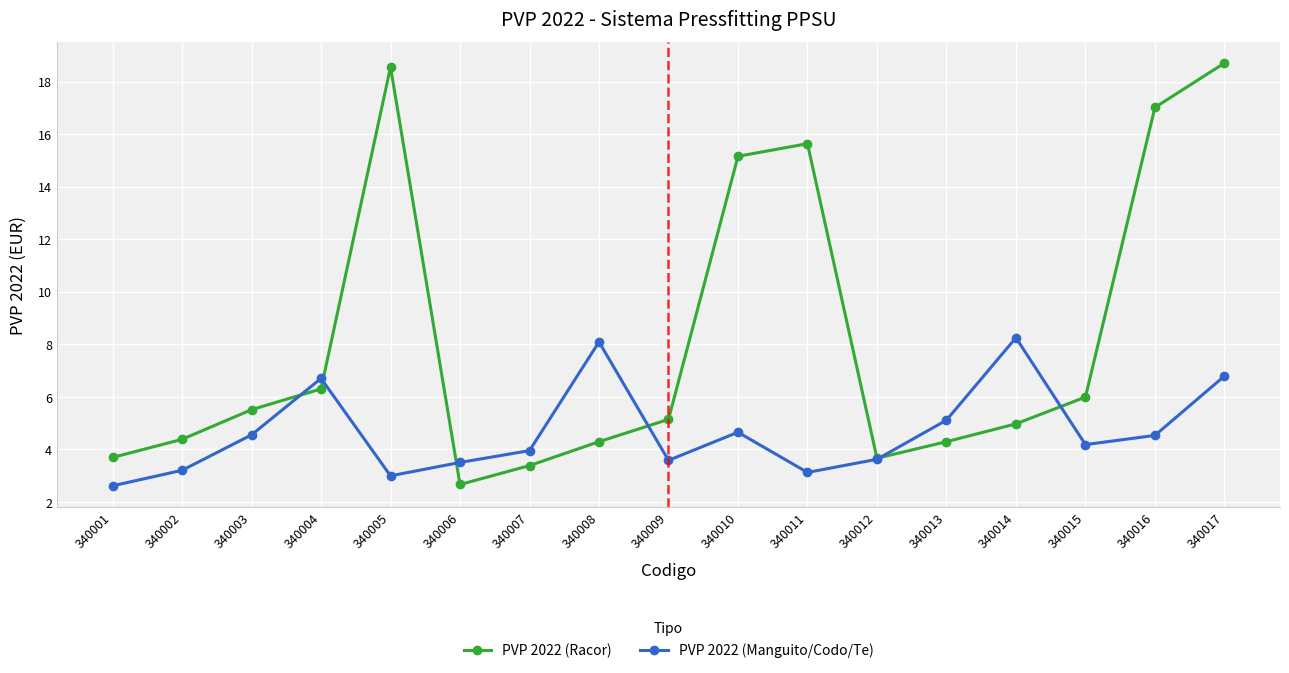

Which series has the largest total across all categories?

PVP 2022 (Racor)